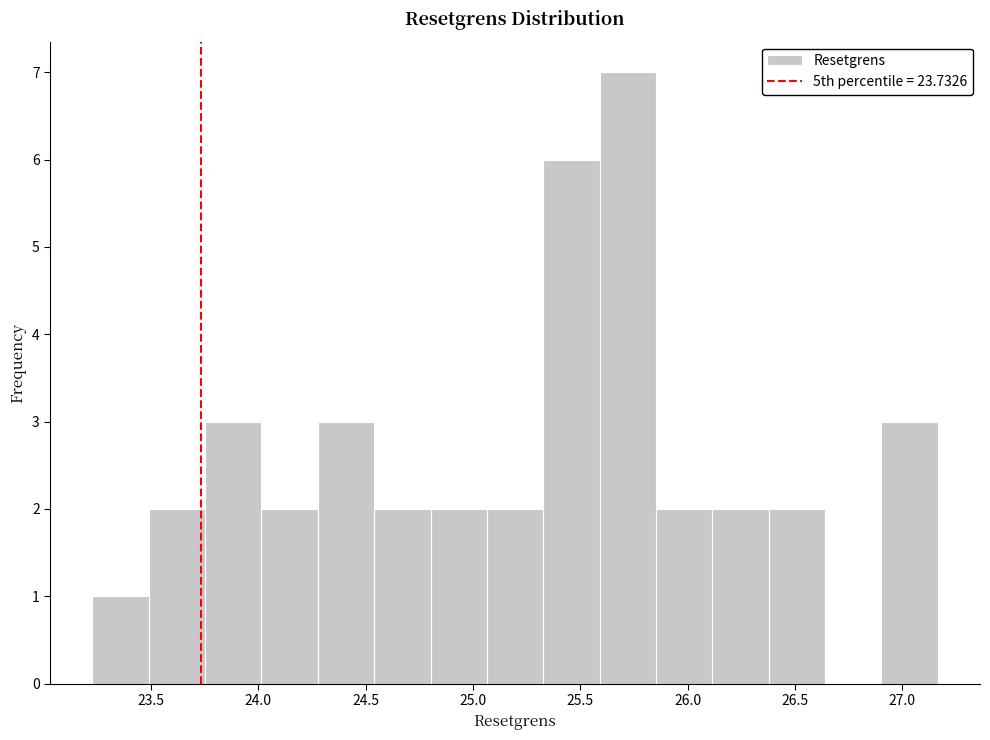

Over which range of the x-axis is the bar tallest?

25.60 to 25.85